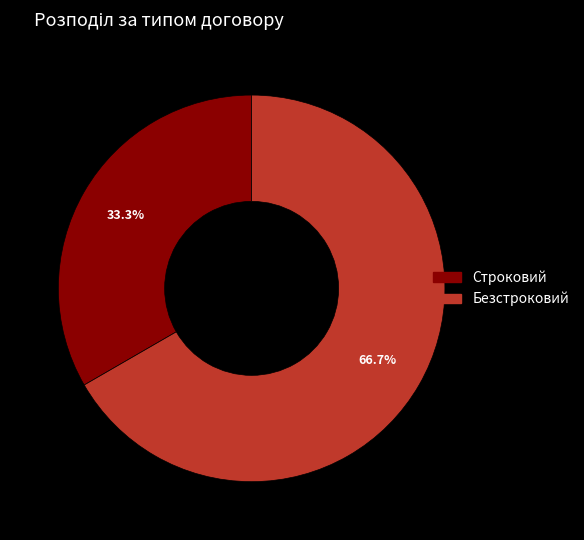

The Безстроковий slice represents 67% of the pie. True or false?

True